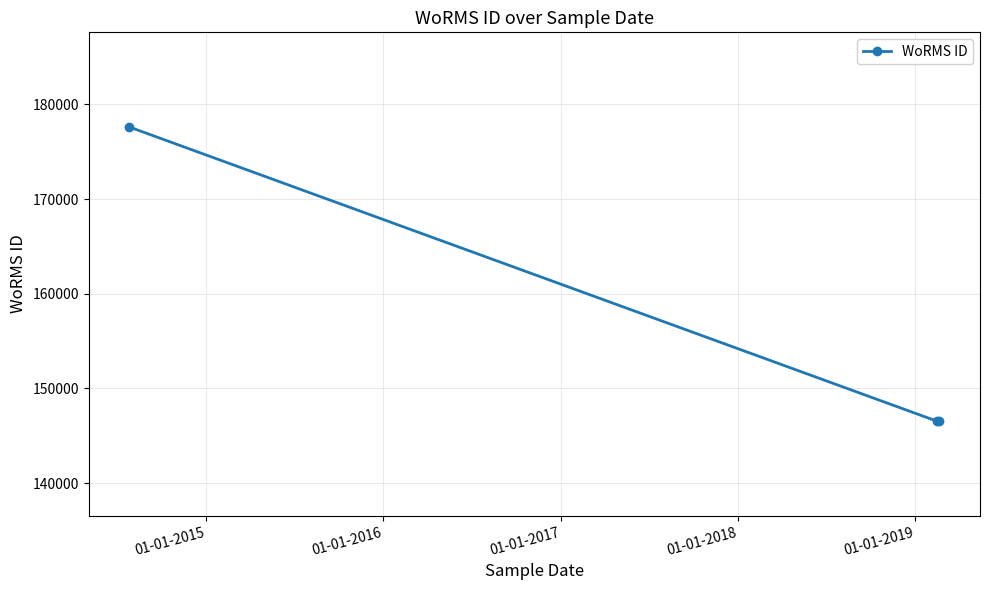

What is the value of the 3rd point from the left?

146551